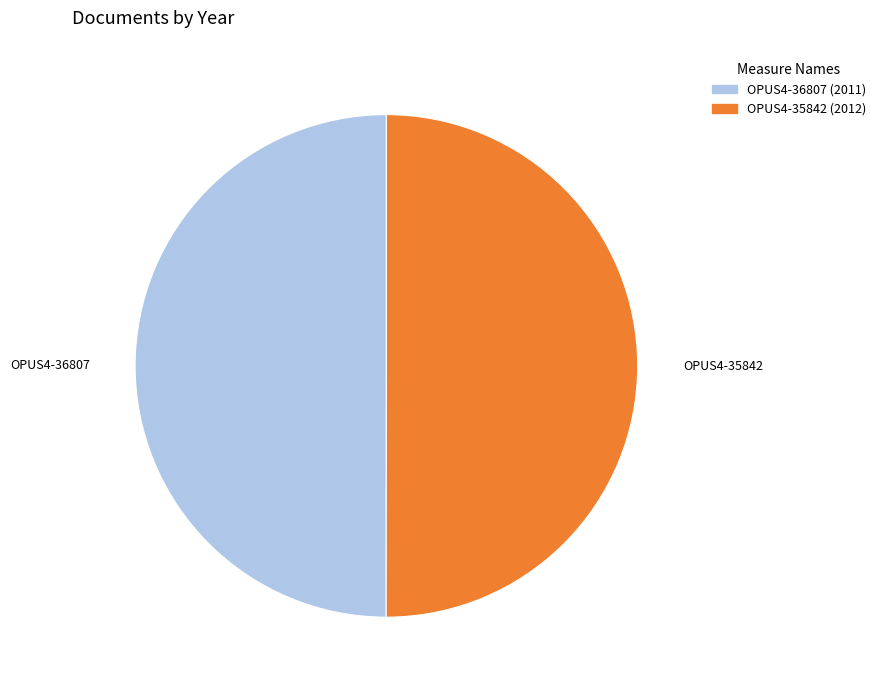

Approximately how many times larger is the value at OPUS4-35842 compared to OPUS4-36807?

1.0